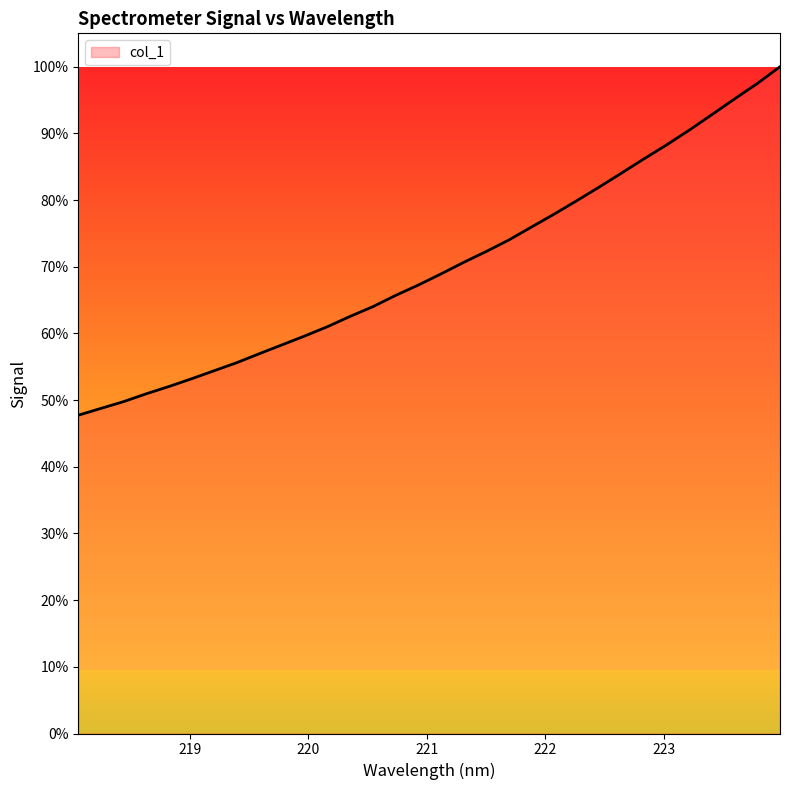

What is the difference between the maximum and minimum values?

52.3